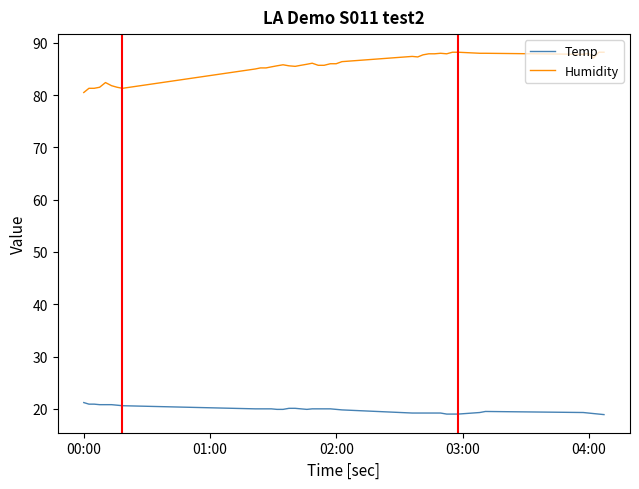

What is the minimum value shown in the chart?

18.9